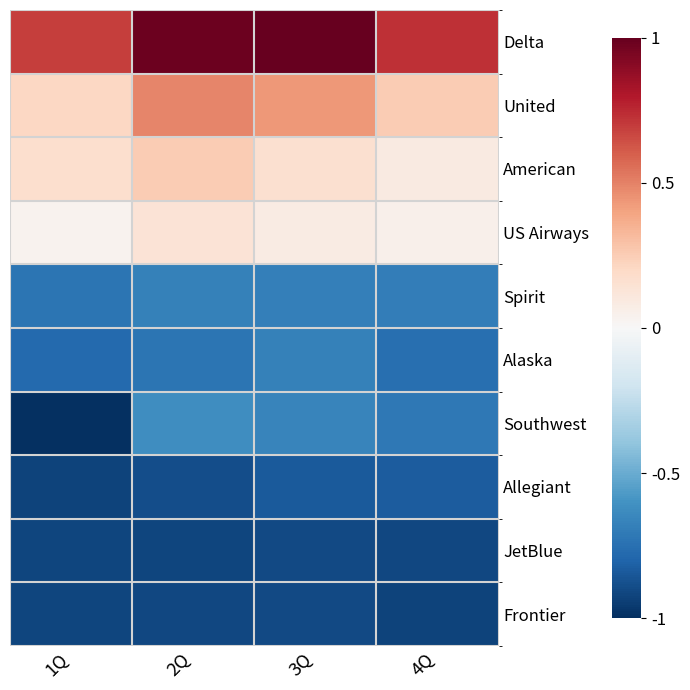

List the series in order of their peak value, lowest first.

Frontier, JetBlue, Allegiant, Spirit, Alaska, Southwest, US Airways, American, United, Delta